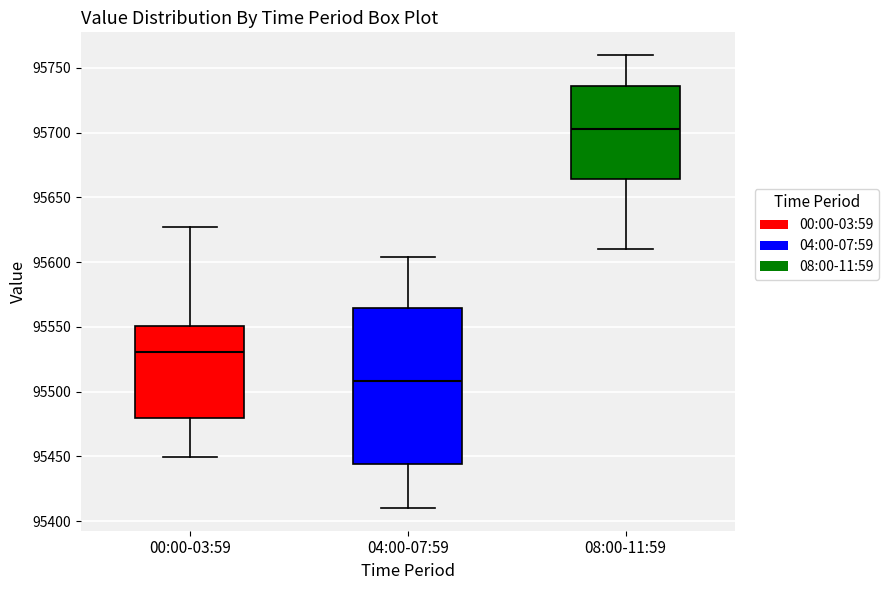

Where does the upper whisker of the box for 00:00-03:59 end on the y-axis? The values are not printed on the chart, so give them approximately, as read against the axis.

95625